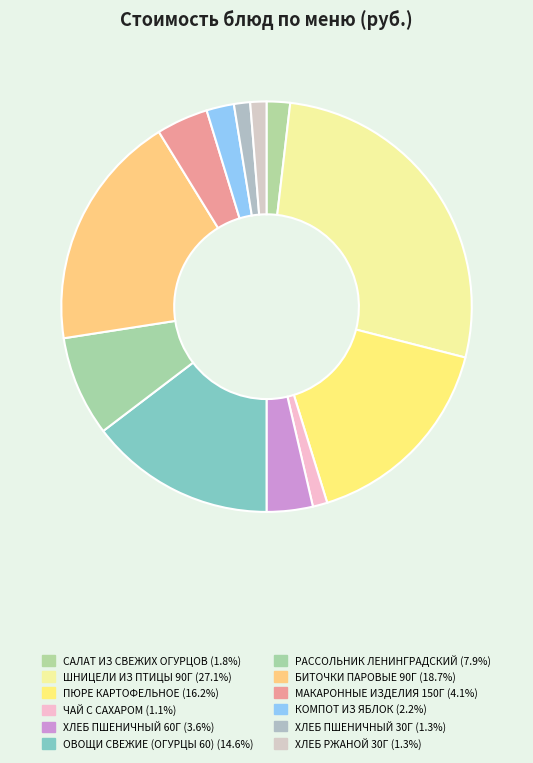

Rank the categories by value from highest to lowest.

ШНИЦЕЛИ ИЗ ПТИЦЫ 90Г, БИТОЧКИ ПАРОВЫЕ 90Г, ПЮРЕ КАРТОФЕЛЬНОЕ НА МОЛОКЕ С МАСЛОМ, ОВОЩИ СВЕЖИЕ (ОГУРЦЫ 60), РАССОЛЬНИК ЛЕНИНГРАДСКИЙ СО СМЕТАНОЙ, МАКАРОННЫЕ ИЗДЕЛИЯ С ТОМАТОМ 150Г, ХЛЕБ ПШЕНИЧНЫЙ ЙОДИРОВАННЫЙ 60Г, КОМПОТ ИЗ ЯБЛОК С ЛИМОНОМ, САЛАТ ИЗ СВЕЖИХ ОГУРЦОВ С ЗЕЛЕНЫМ ЛУКОМ, ХЛЕБ ПШЕНИЧНЫЙ ЙОДИРОВАННЫЙ 30Г, ХЛЕБ РЖАНОЙ ЙОДИРОВАННЫЙ 30Г, ЧАЙ С САХАРОМ